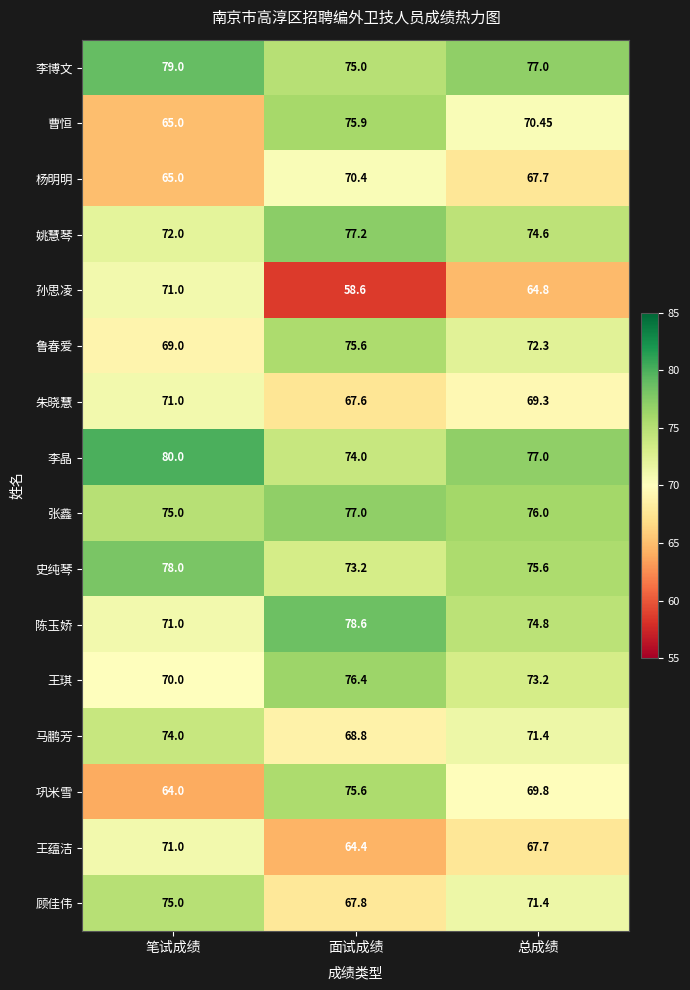

What is the total value across all series at 面试成绩?

1156.1